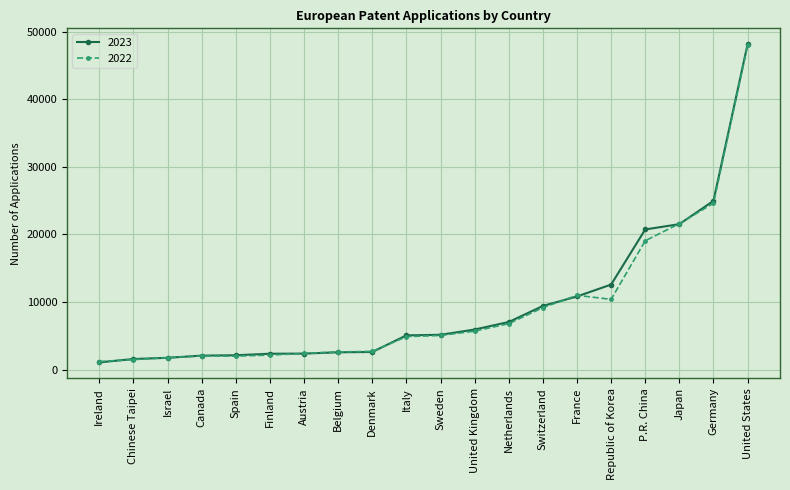

At which label does 2022 reach its peak?

United States